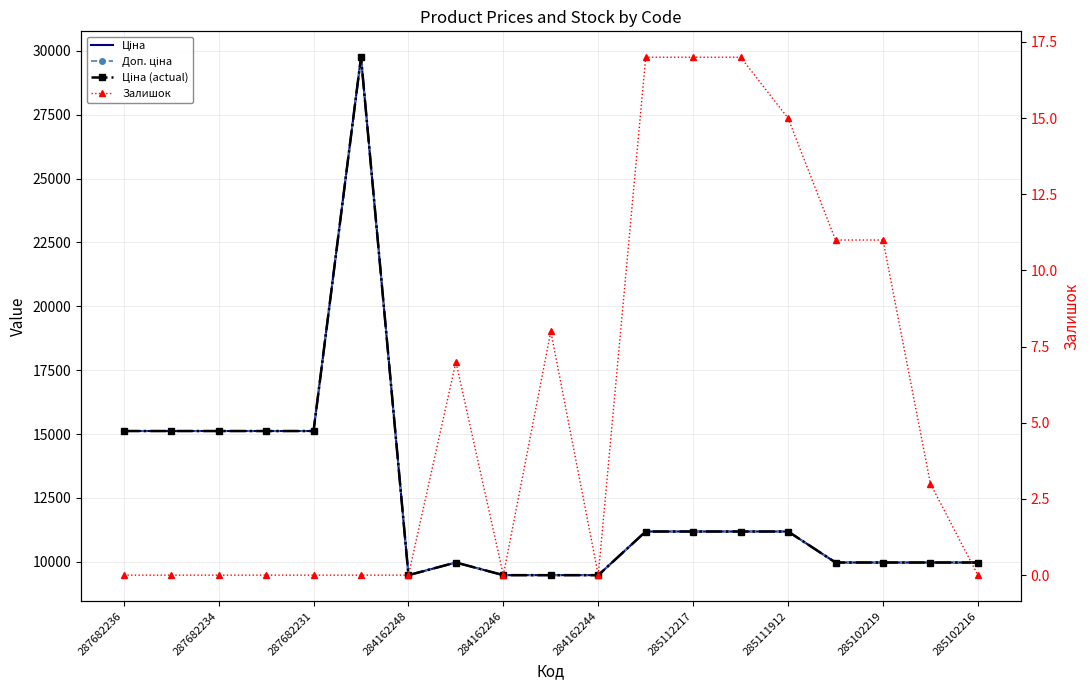

How many interior local peaks does the Доп. ціна series have?

2